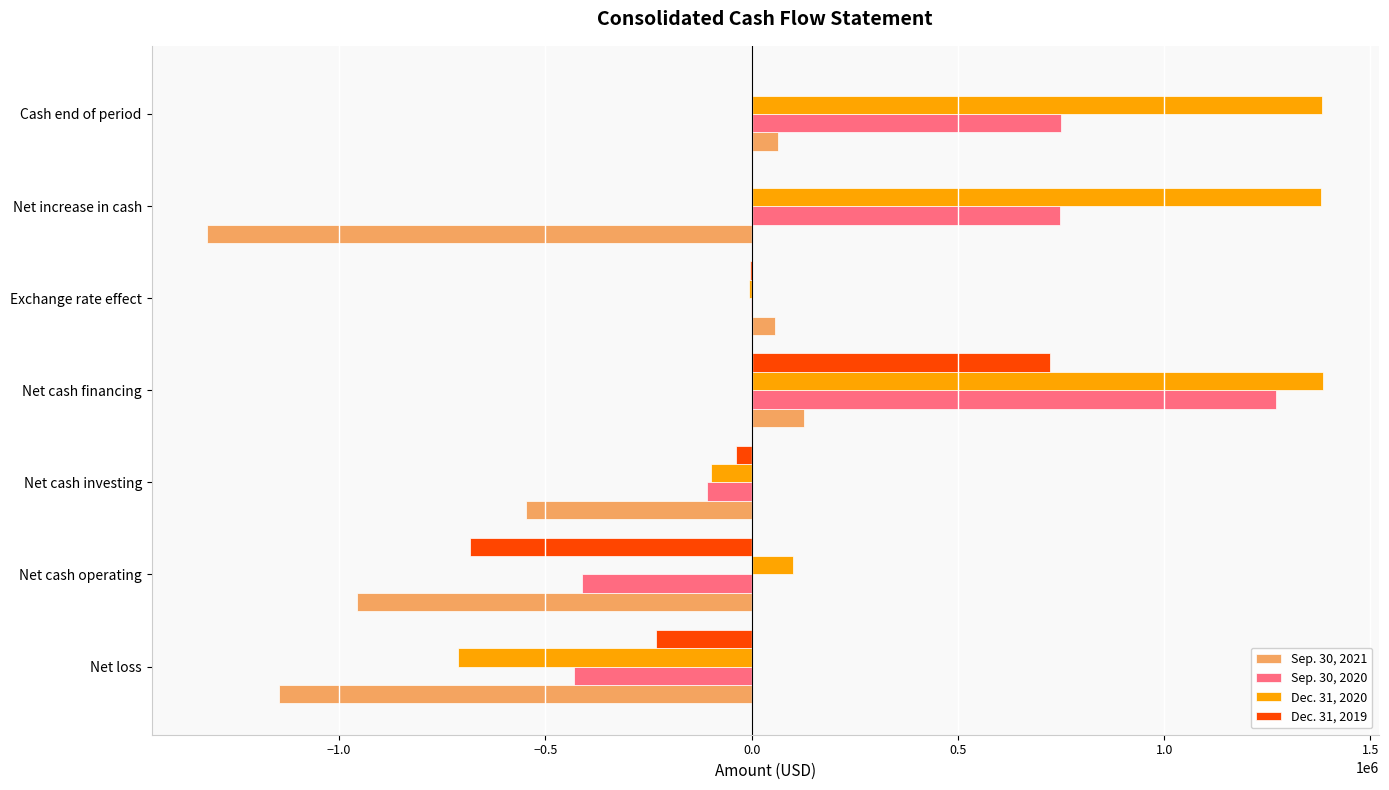

Is it true that Dec. 31, 2019 equals -477078 at Net cash operating?

False